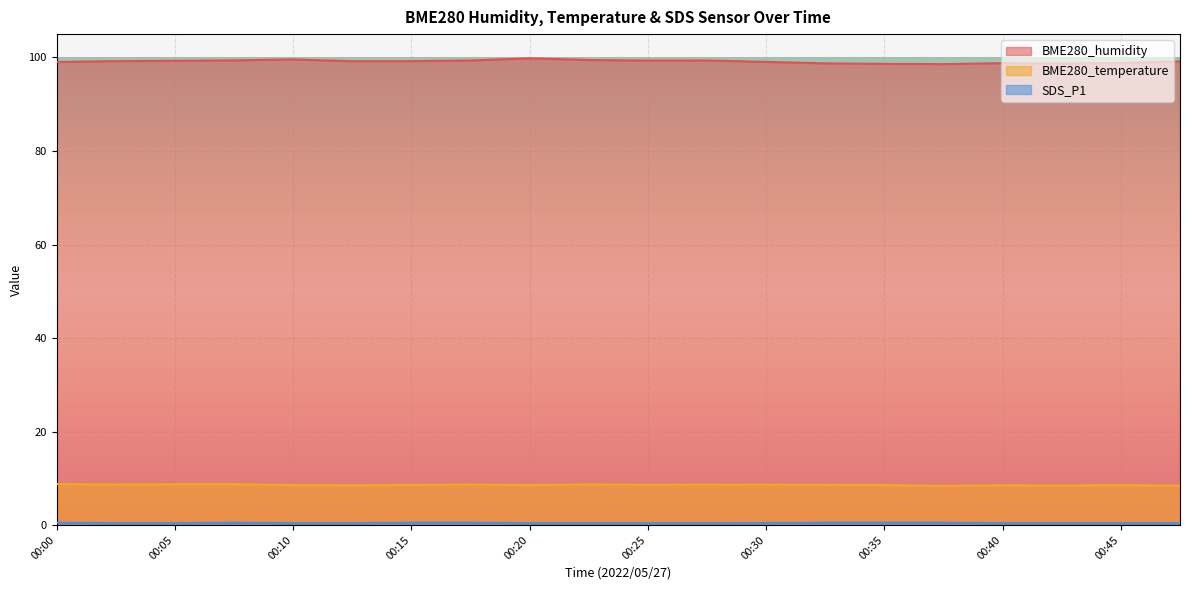

What is the average value of the BME280_humidity series?

99.1